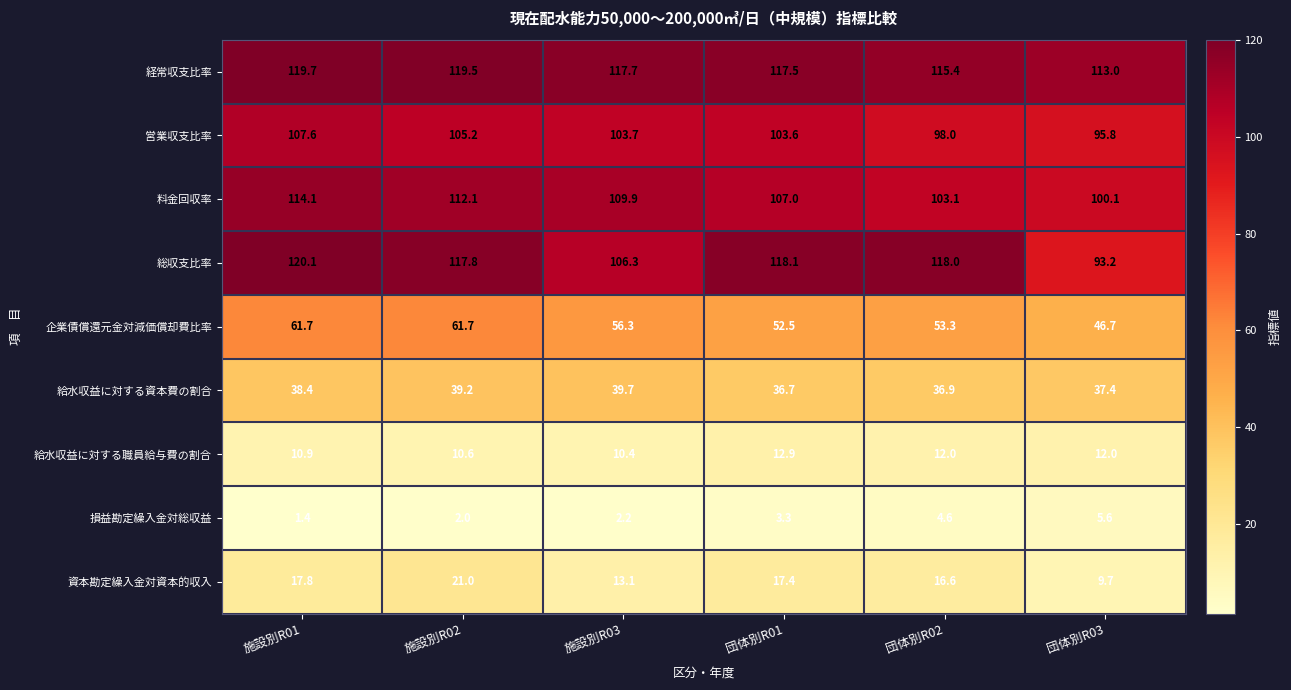

At how many categories does at least one series exceed 90?

6